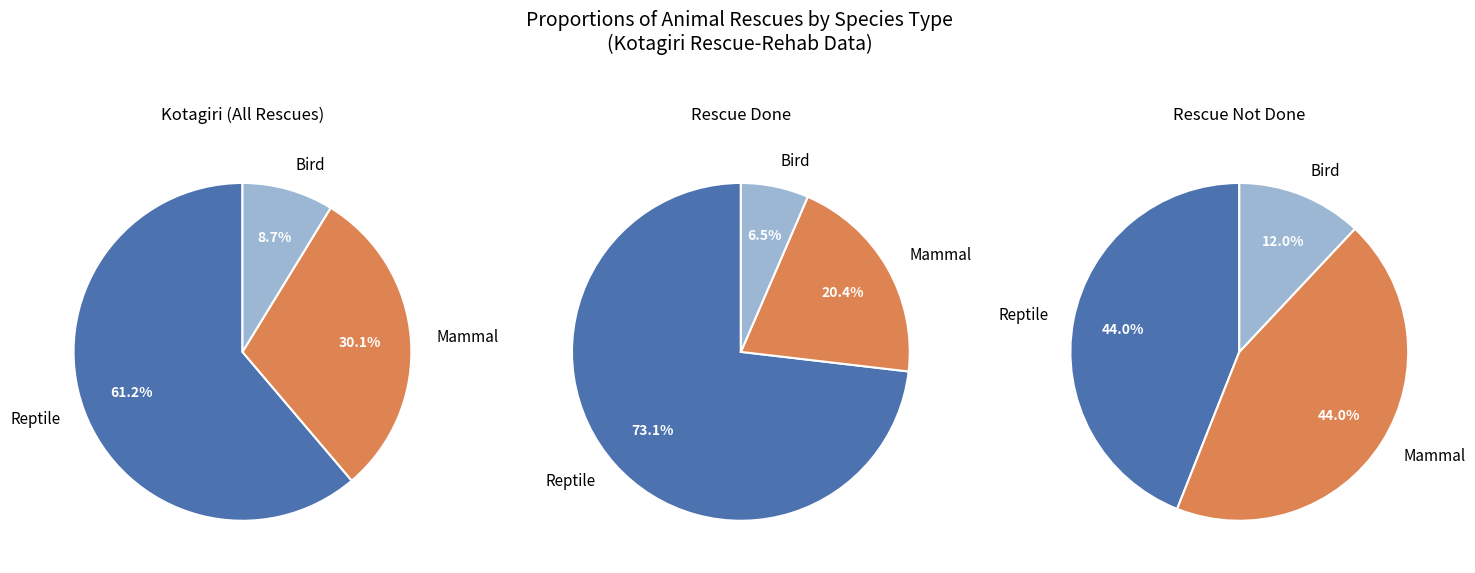

Which slice is the smallest?

Bird